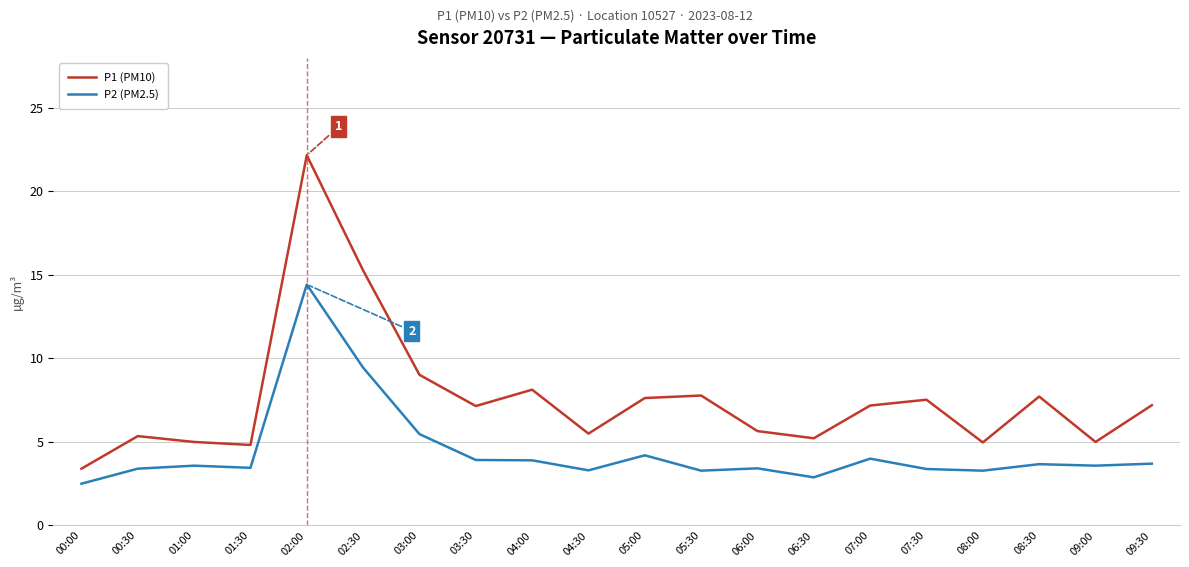

Does the chart display data point markers on the line(s)?

No